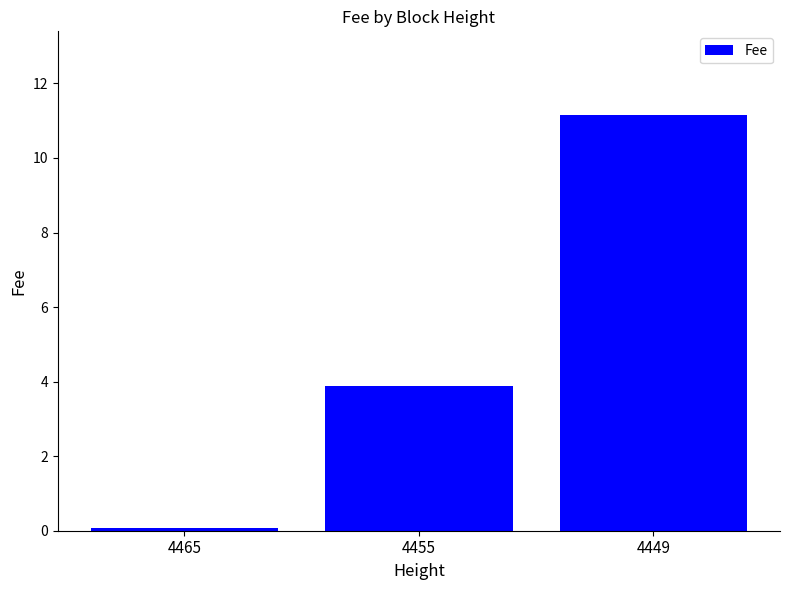

What is the average value?

5.0